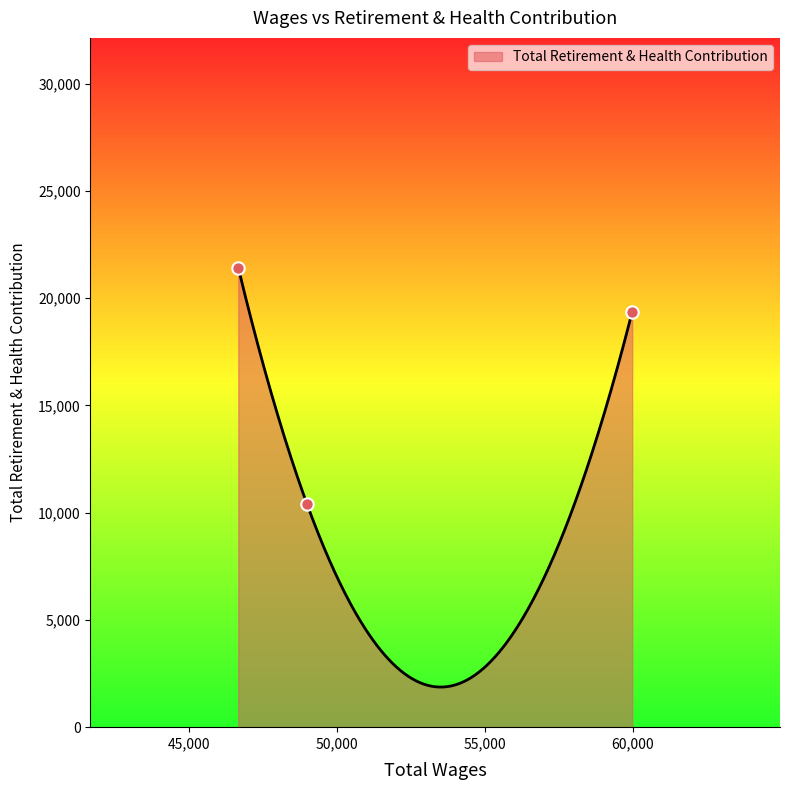

Which has a higher value, 59974.0 or 46652.0?

46652.0